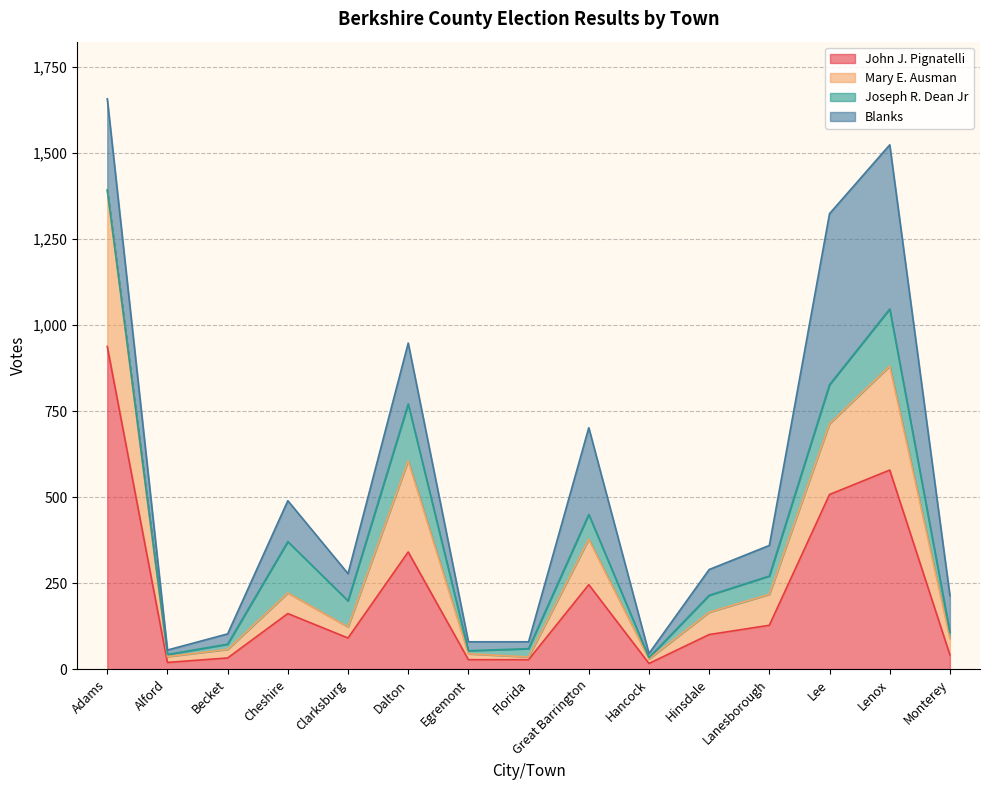

Which label corresponds to the largest value in the chart?

Adams